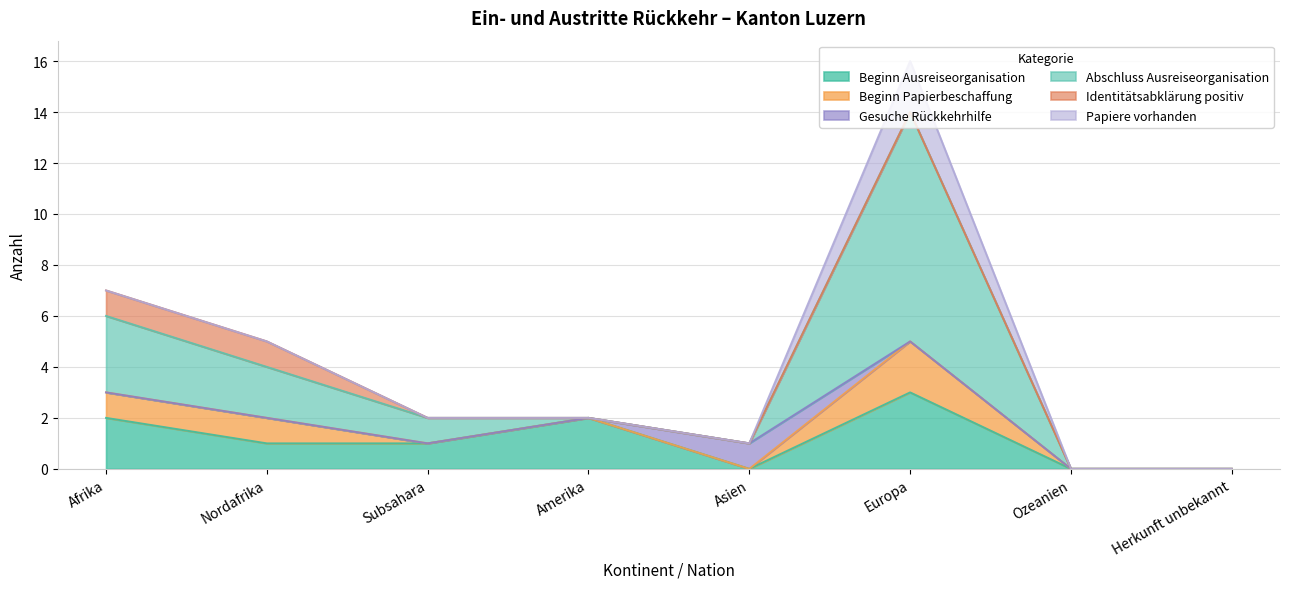

Where is Abschluss Ausreiseorganisation nearest to the value 4?

Afrika